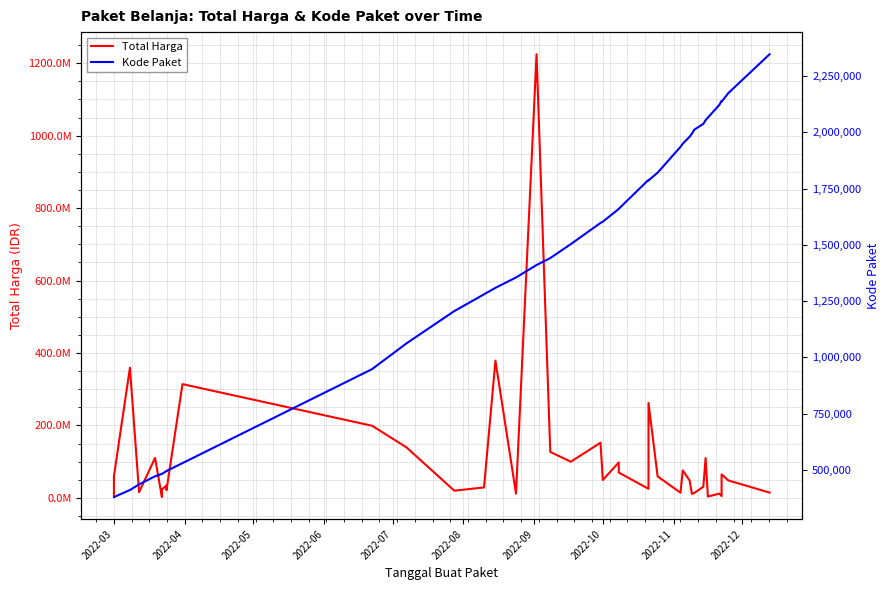

Reading left to right, extract all data points from this chart.

Total Harga: 6936000	59935000	359500000	15787200	110389990	2395750	23680800	34132505	27720000	21231000	314121780	199200000	139800000	19950000	29000000	379075000	12000000	1224682000	127000000	100000000	152477000	49478000	98000000	70000000	25200000	262118150	59375000	14400000	75920000	48140000	11100000	13442000	30800000	110000000	3825000	11800000	5093000	65000000	48140000	14750000
Kode Paket: 378630	378667	409855	434878	470979	481472	481528	494126	494315	494589	529386	947278	1061266	1205257	1279649	1308563	1354517	1409947	1440709	1502912	1597005	1602603	1659185	1659934	1788370	1785781	1820441	1935089	1949122	1980186	1993460	2011140	2037404	2053931	2065183	2121450	2139573	2135660	2174549	2346755